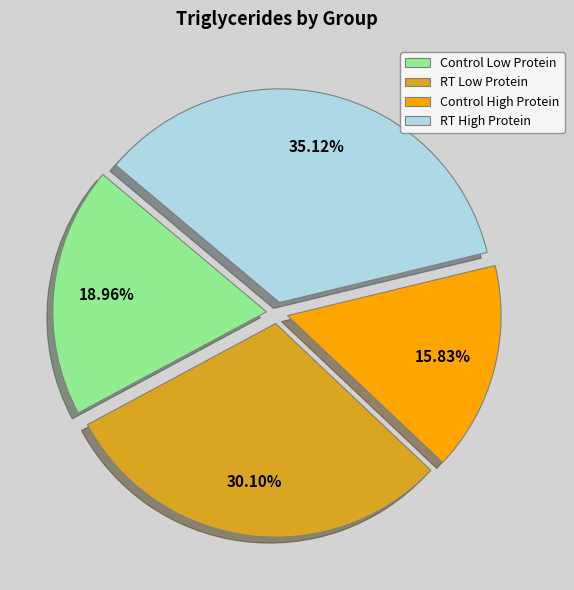

What percentage is the Control Low Protein slice, to the nearest percent?

19%